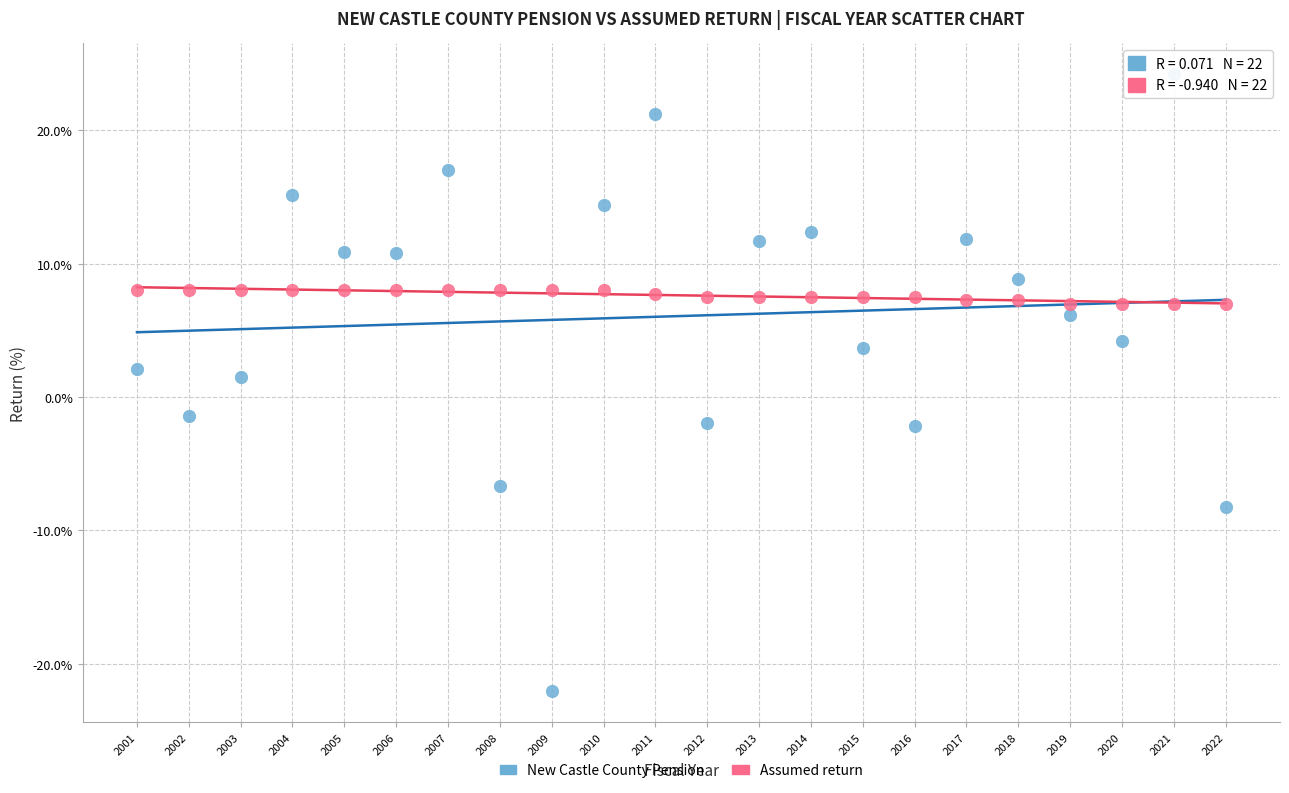

Which series has the largest Y range (max minus min)?

New Castle County Pension